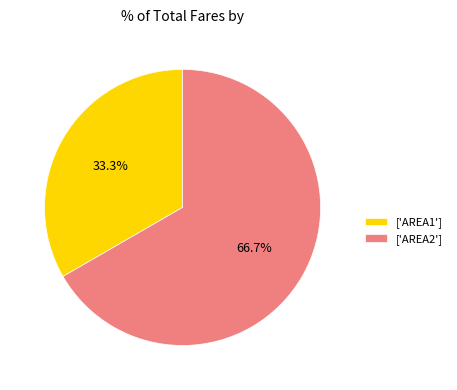

What is the ratio of the value at ['AREA1'] to the value at ['AREA2']?

0.5